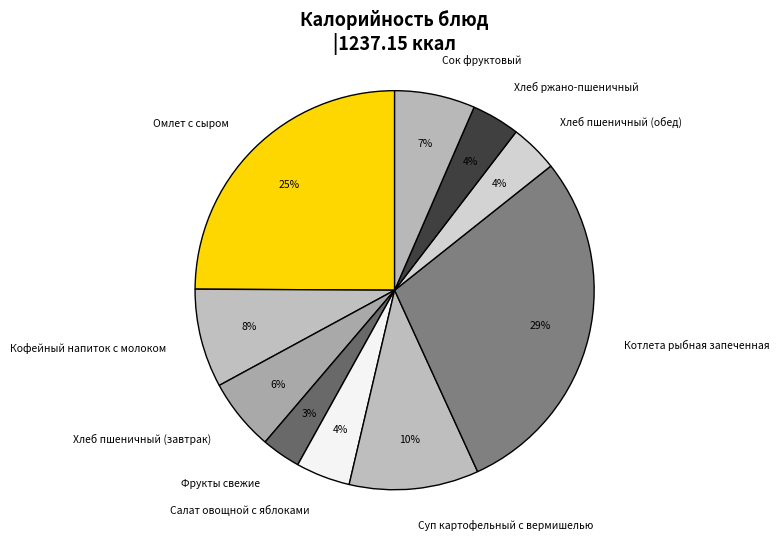

Do Хлеб пшеничный (завтрак) and Салат овощной с яблоками together represent more than half of the pie?

No